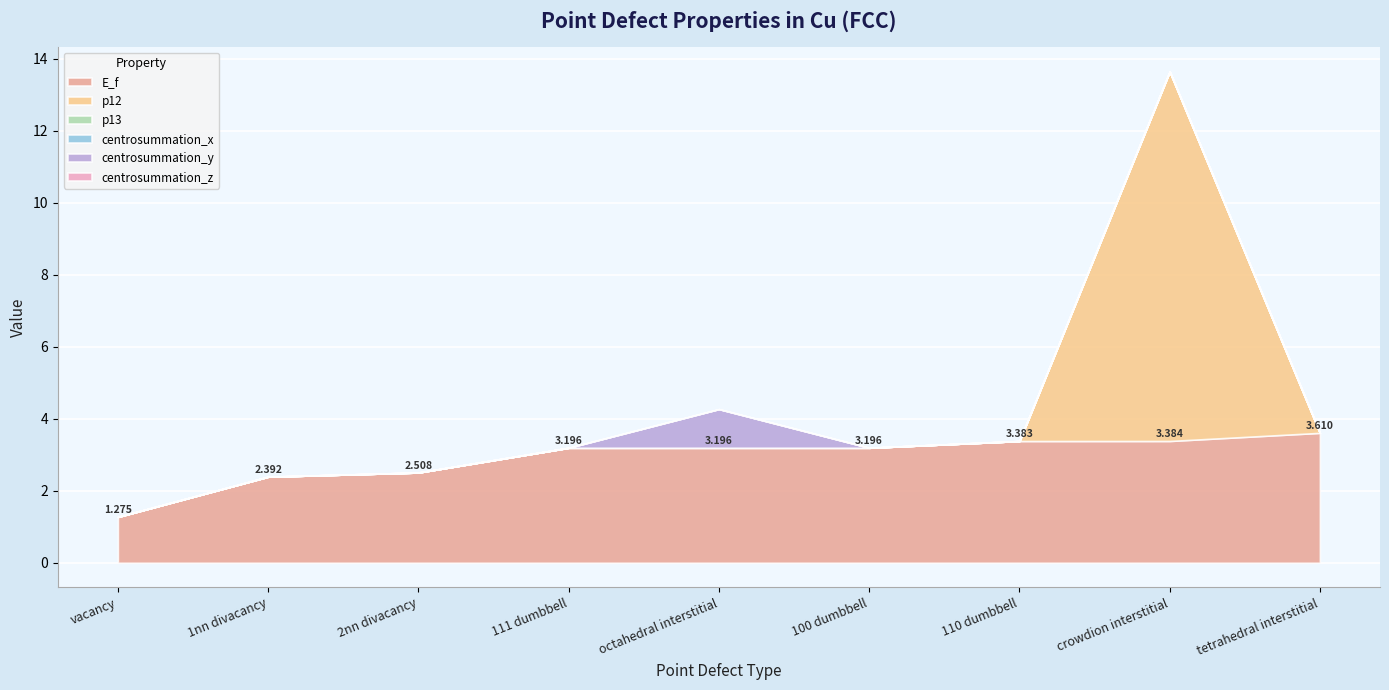

True or false: centrosummation_x and centrosummation_y cross at least once.

False